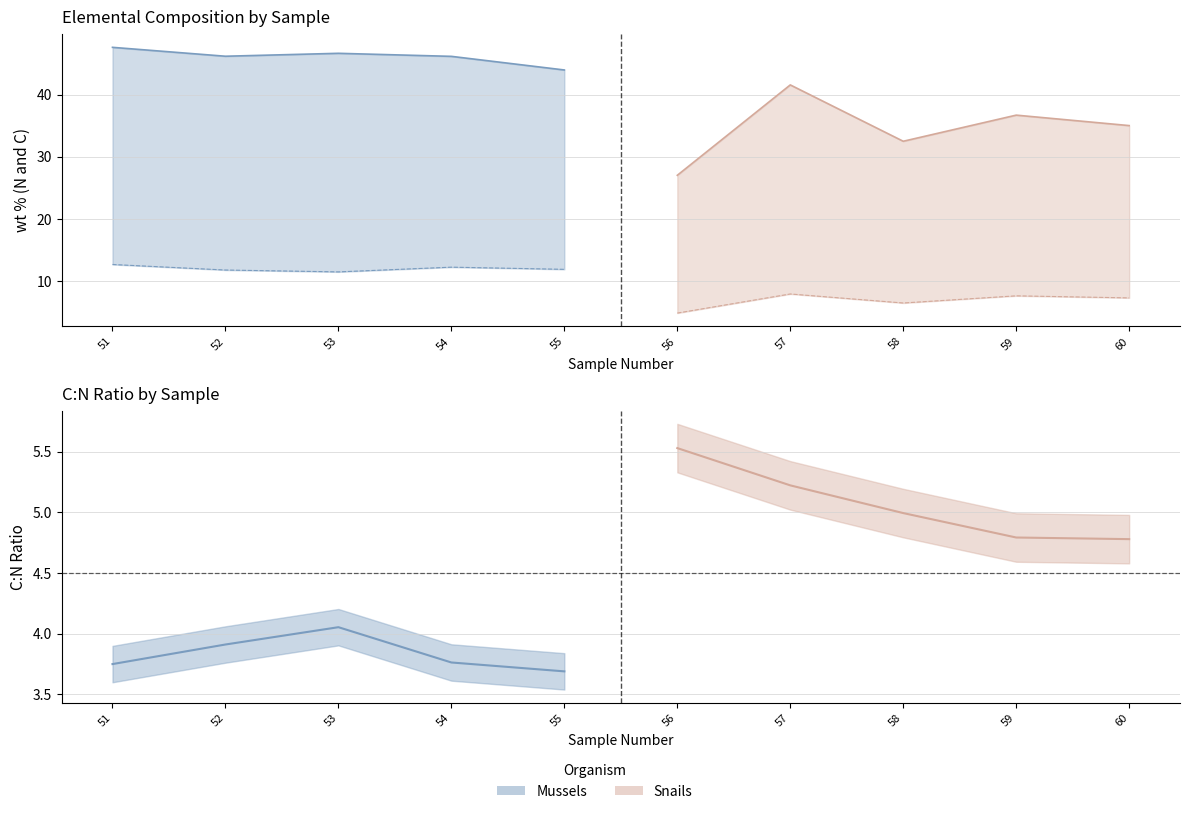

Is the value of C:N at 55 greater than the value of wt %N at 58?

No